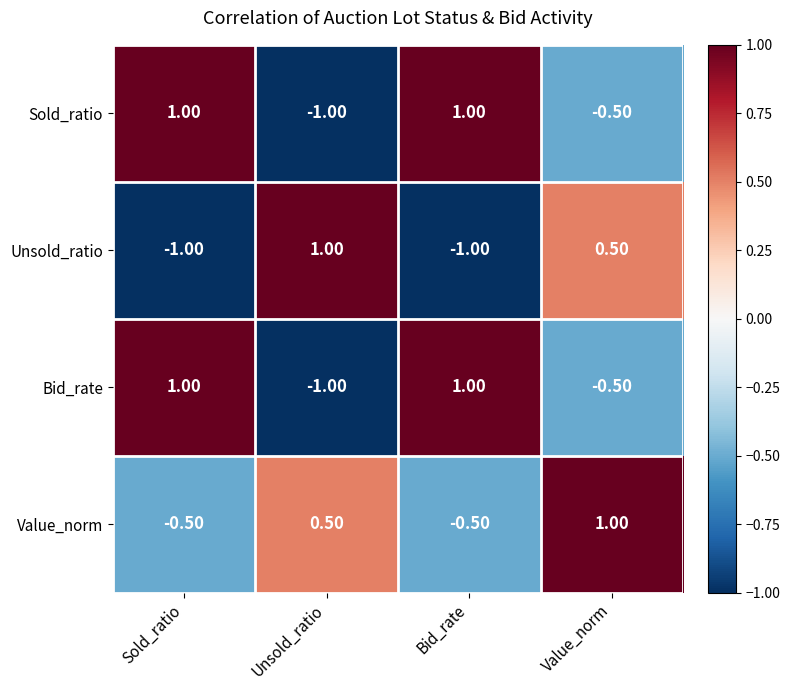

Count the number of data series in this chart.

4